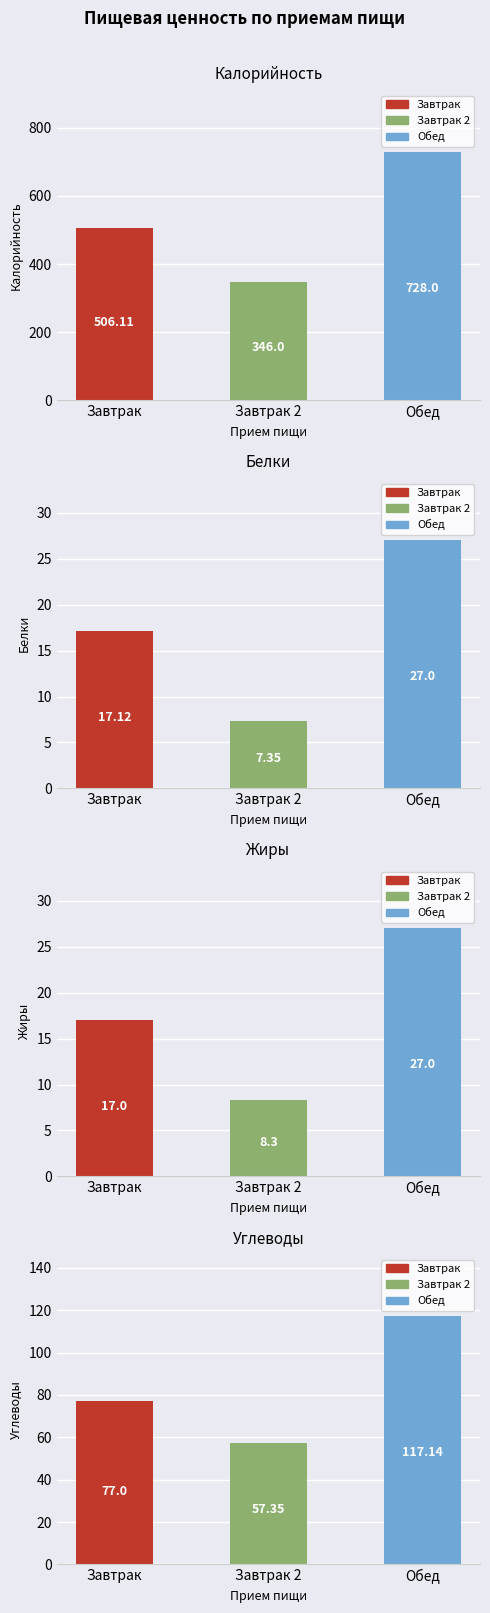

At which label is Белки closest to 17?

Завтрак